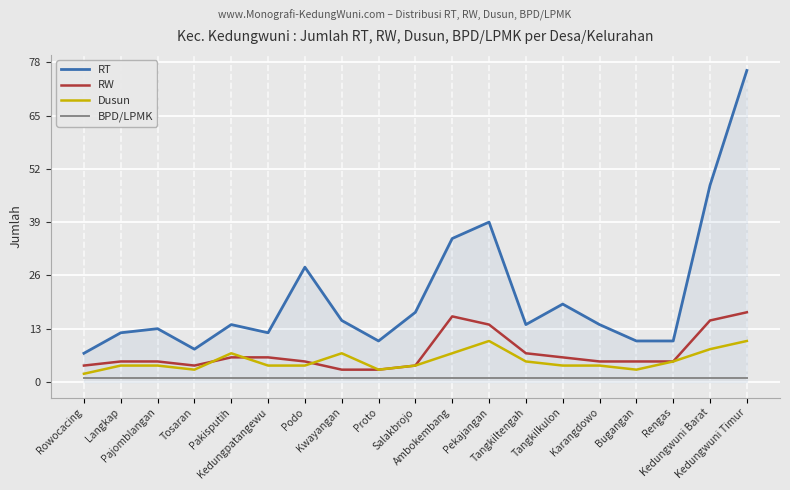

True or false: RW and RT intersect in this chart.

False